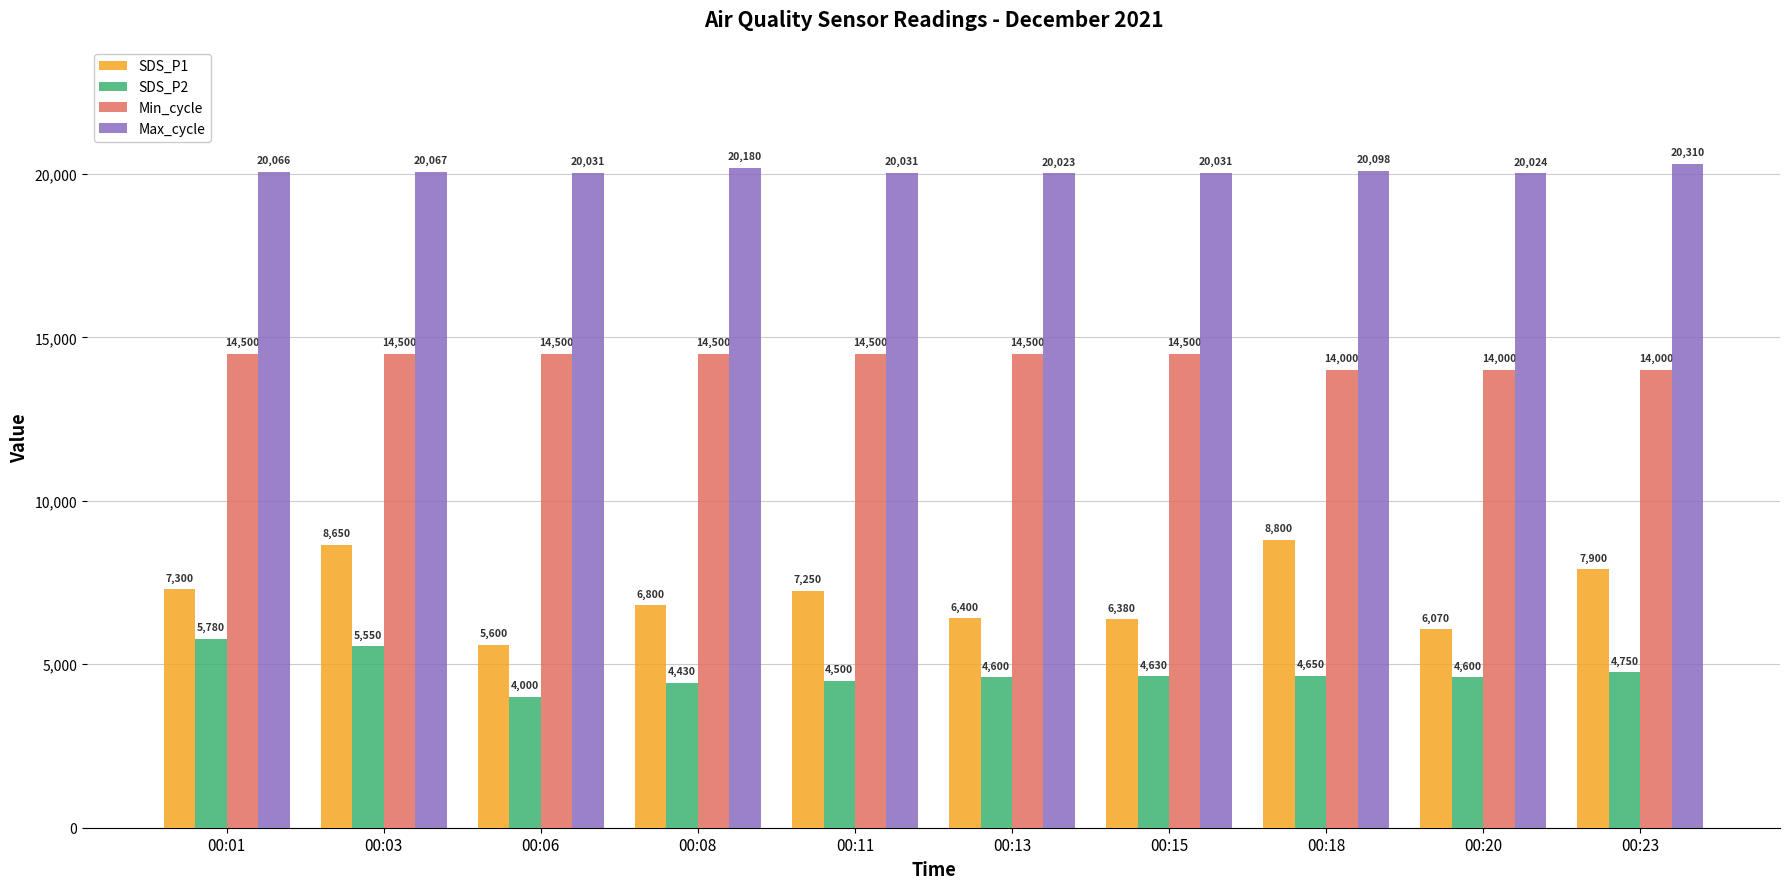

At 00:11, list the series in order from largest to smallest.

Max_cycle, Min_cycle, SDS_P1, SDS_P2